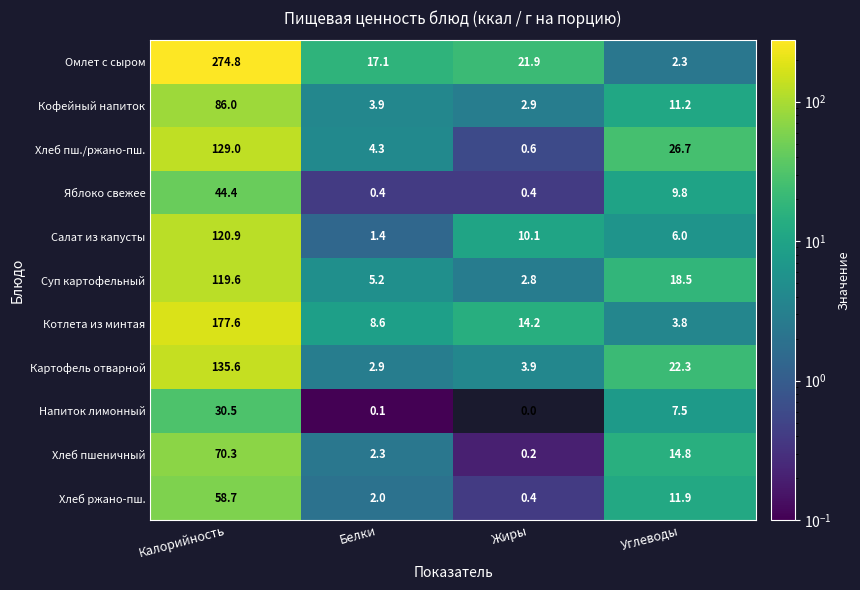

At which category is the sum across all series the highest?

Калорийность